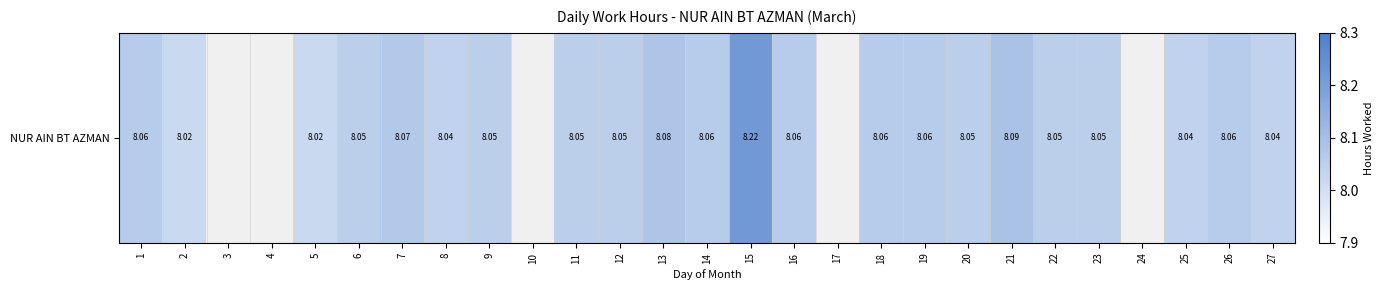

List the labels in order of value, smallest first.

3, 4, 10, 17, 24, 2, 5, 8, 25, 27, 6, 9, 11, 12, 20, 22, 23, 1, 14, 16, 18, 19, 26, 7, 13, 21, 15